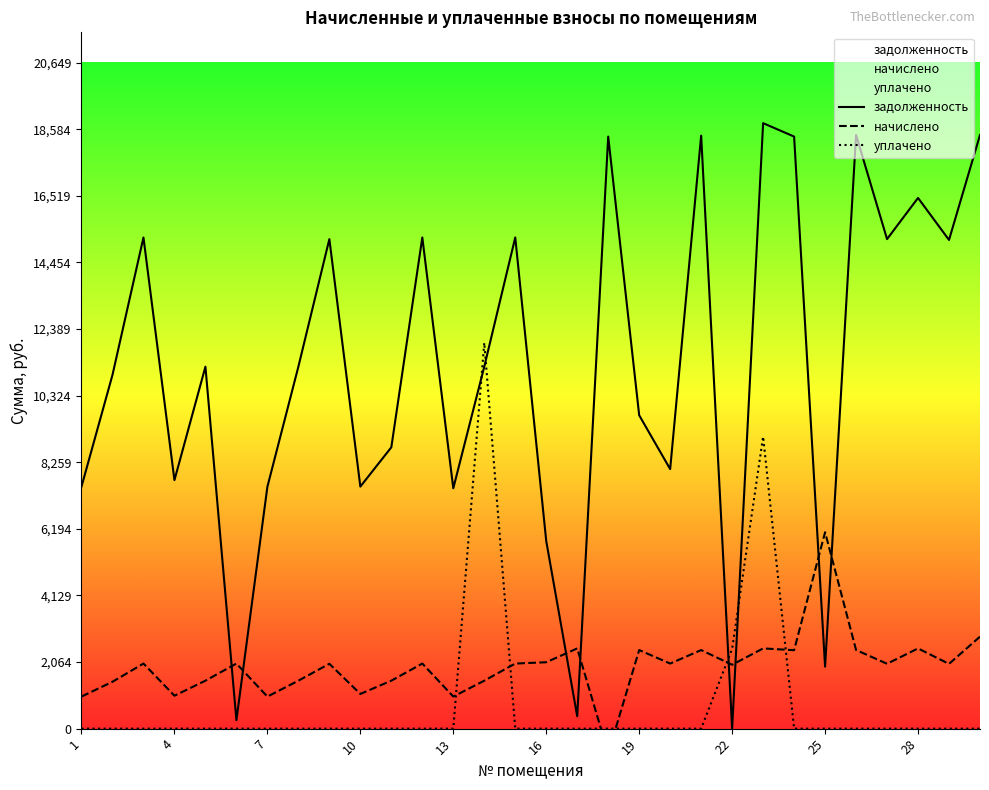

What is the highest value of the задолженность series?

18772.1